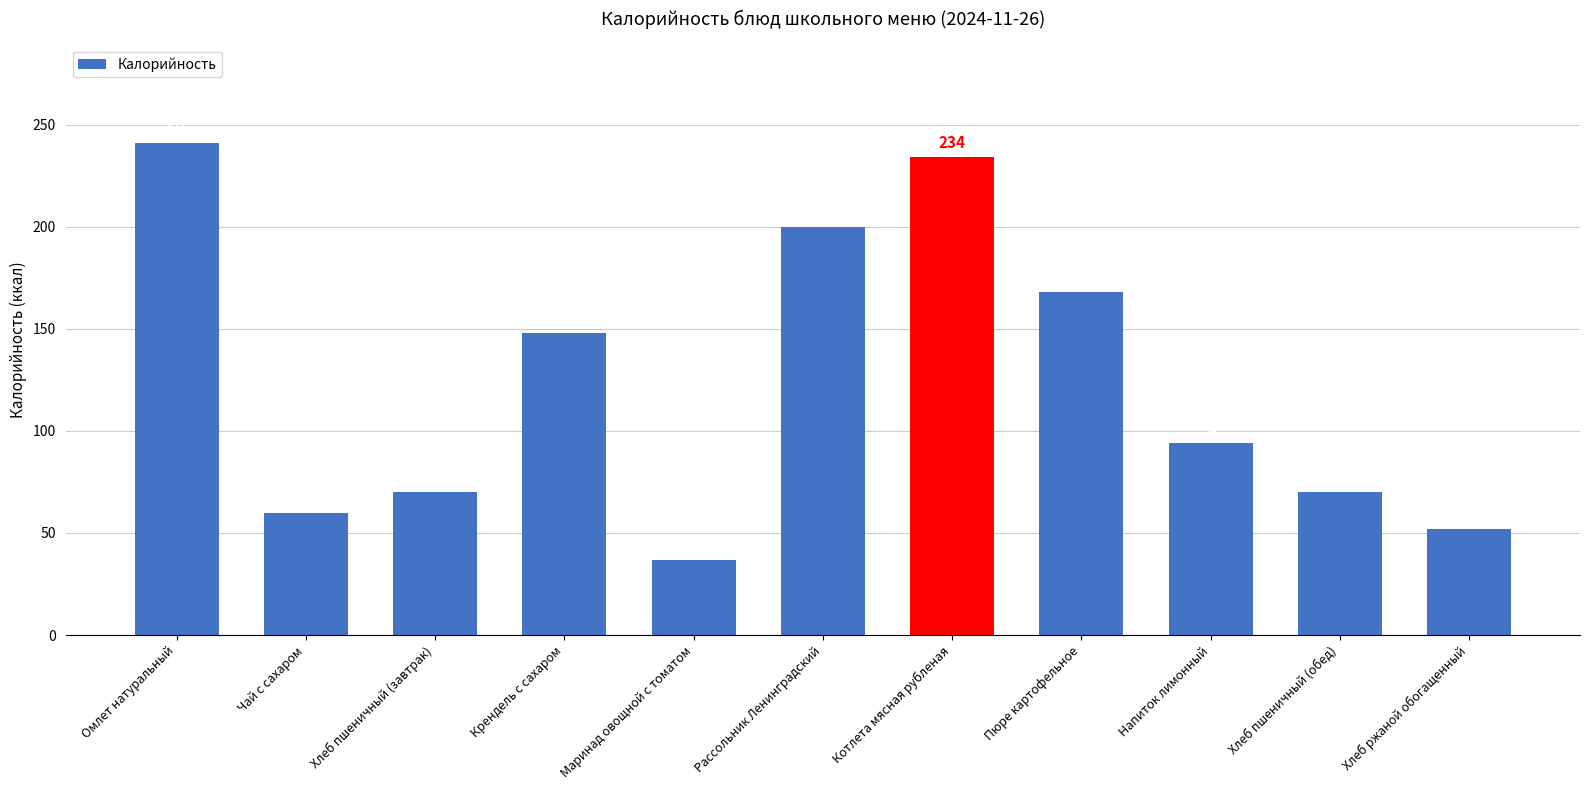

What is the value of the 4th bar from the left?

148